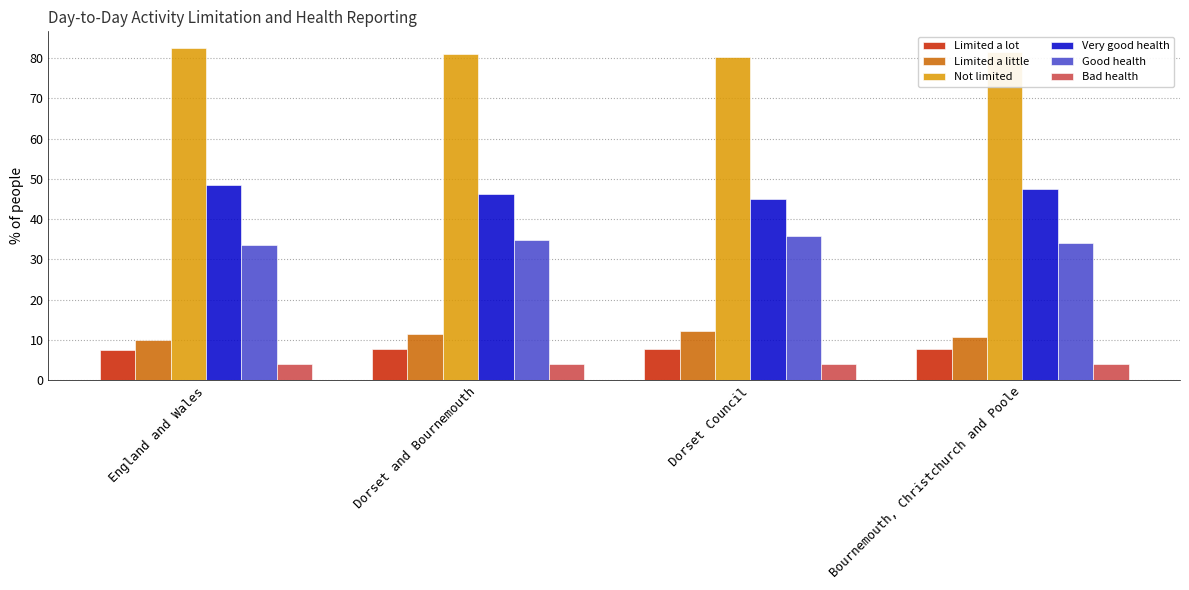

Read the Not limited value at Bournemouth, Christchurch and Poole.

81.5